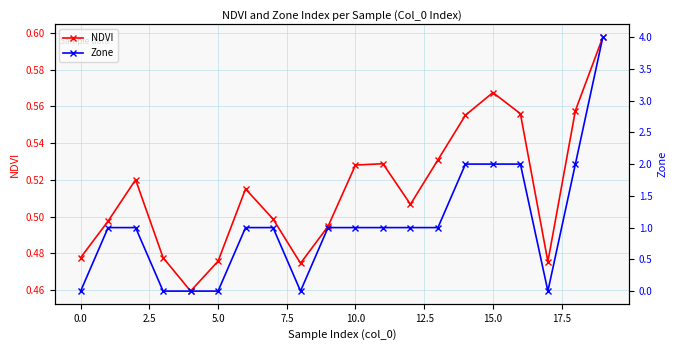

List the series in order of their overall mean, highest first.

Zone, NDVI